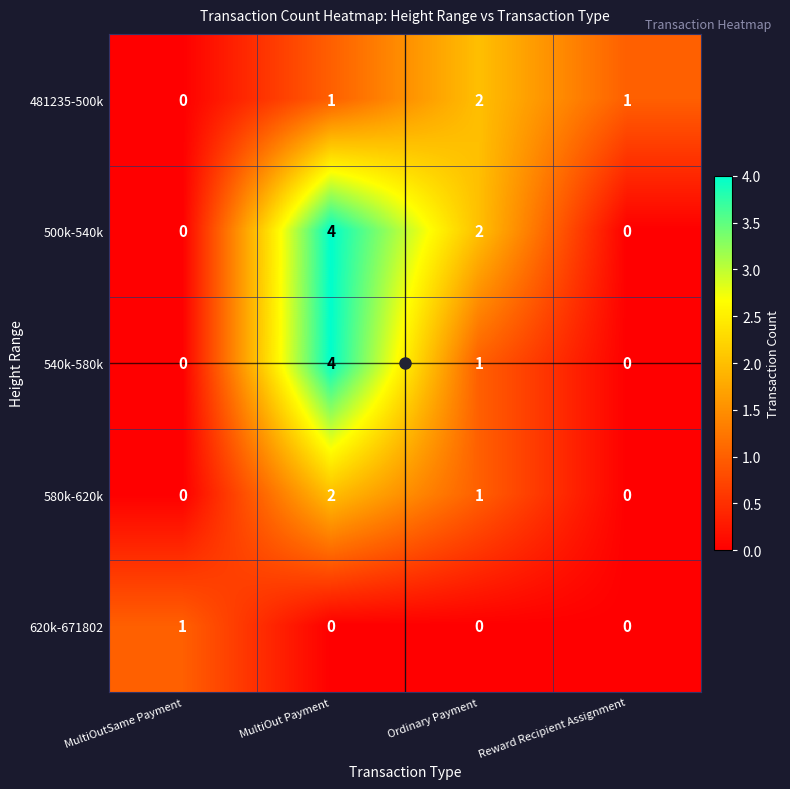

What is the difference between the maximum and minimum values in the 500k-540k series?

4